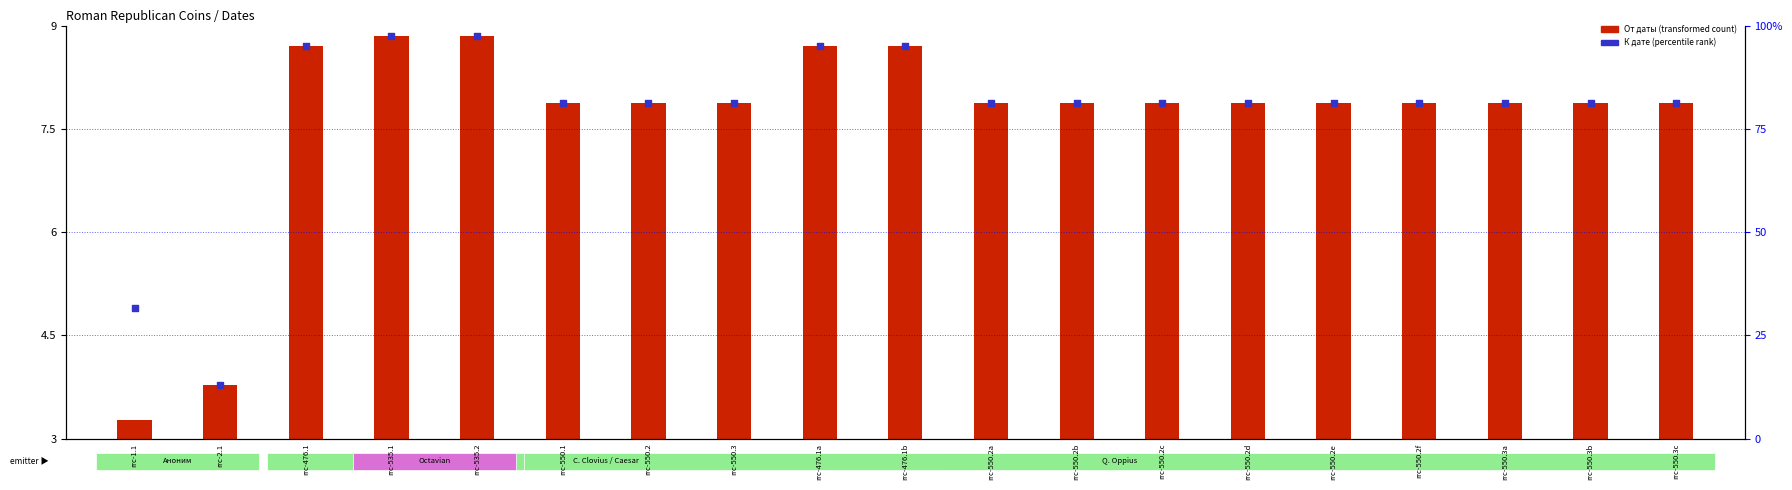

At which category is the sum across all series the highest?

rrc-535.1